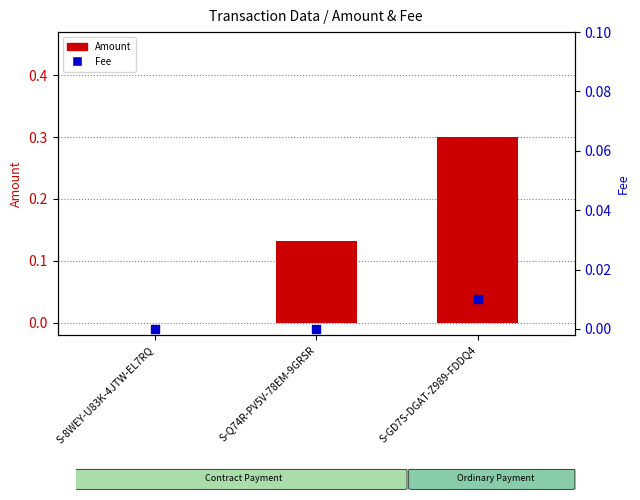

Which series reaches the minimum Y coordinate?

Amount